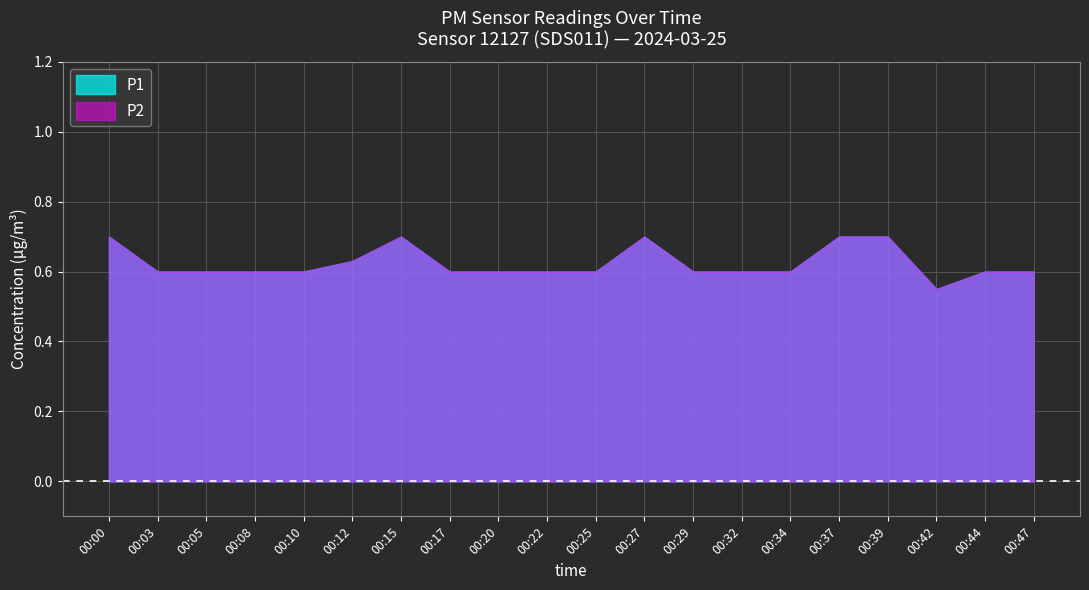

What is the value of the P1 point at the 4th from the left?

0.6